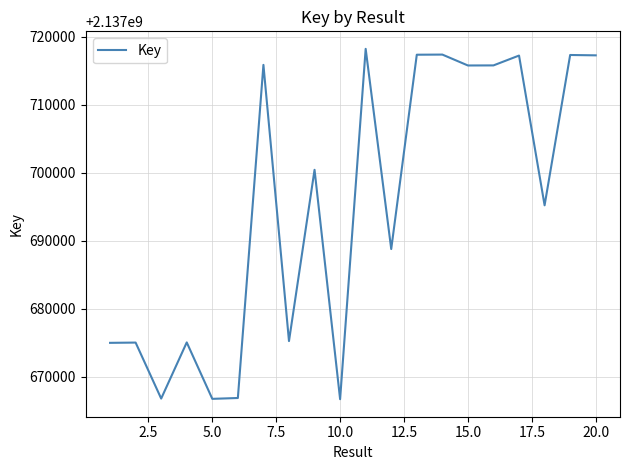

What is the minimum value shown in the chart?

2137666722